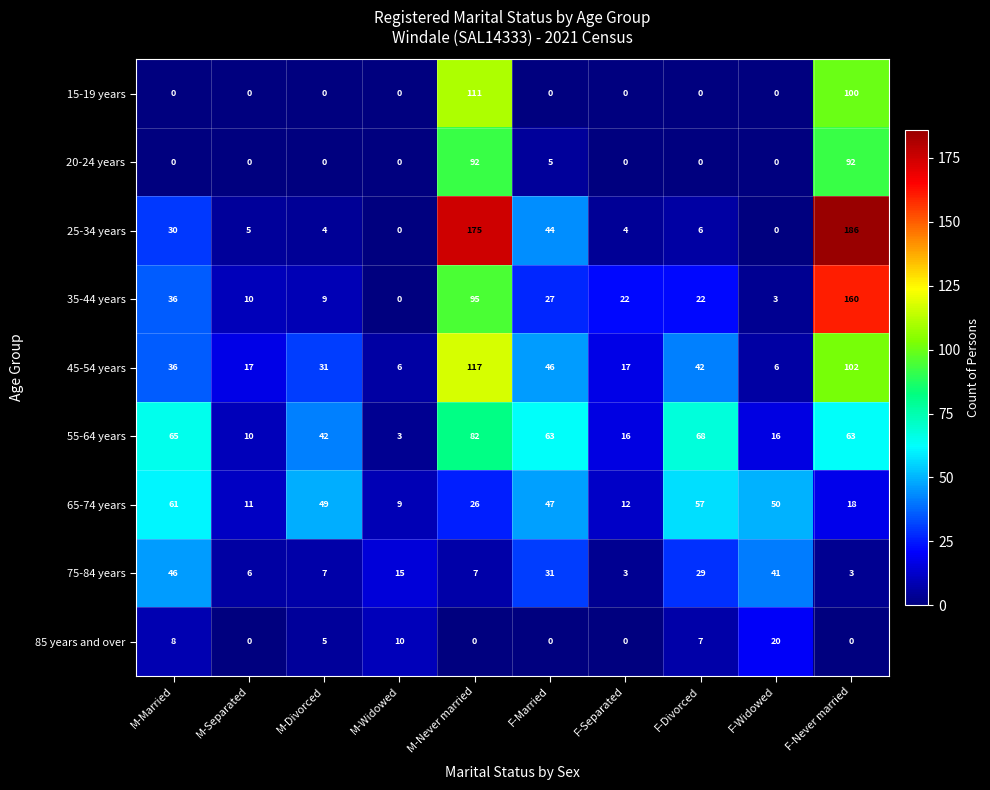

List the series in order of their peak value, lowest first.

85 years and over, 75-84 years, 65-74 years, 55-64 years, 20-24 years, 15-19 years, 45-54 years, 35-44 years, 25-34 years